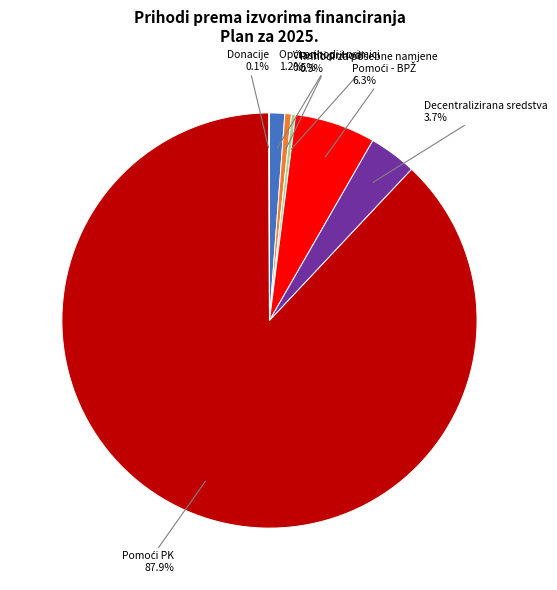

What portion of the pie excludes Prihodi za posebne namjene?

99.7%